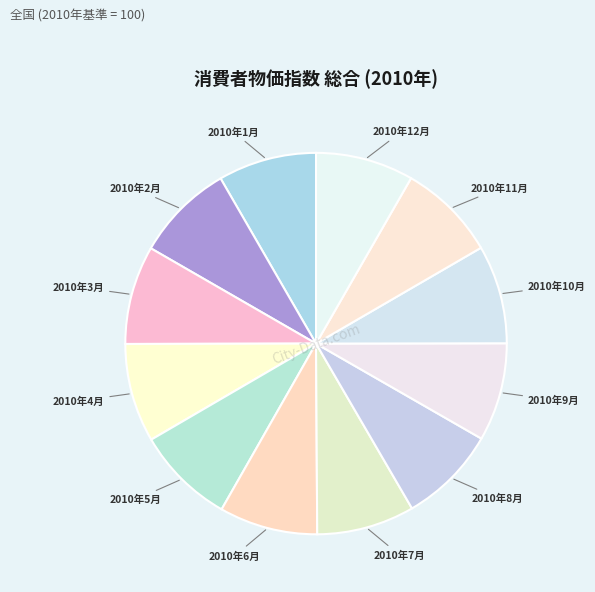

Is 2010年8月 the majority of the pie?

No